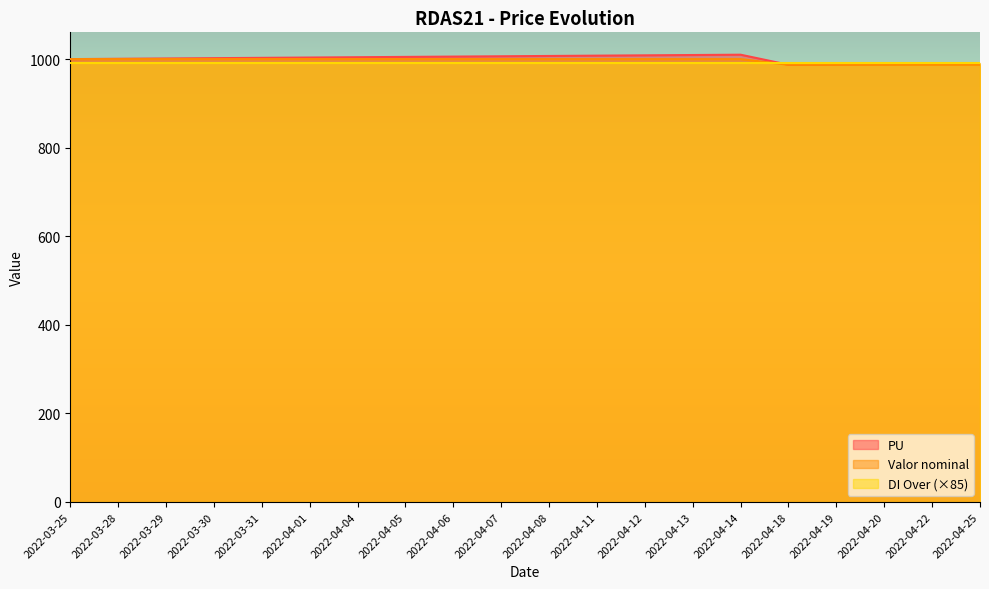

At which label does PU first exceed 1003?

2022-04-01